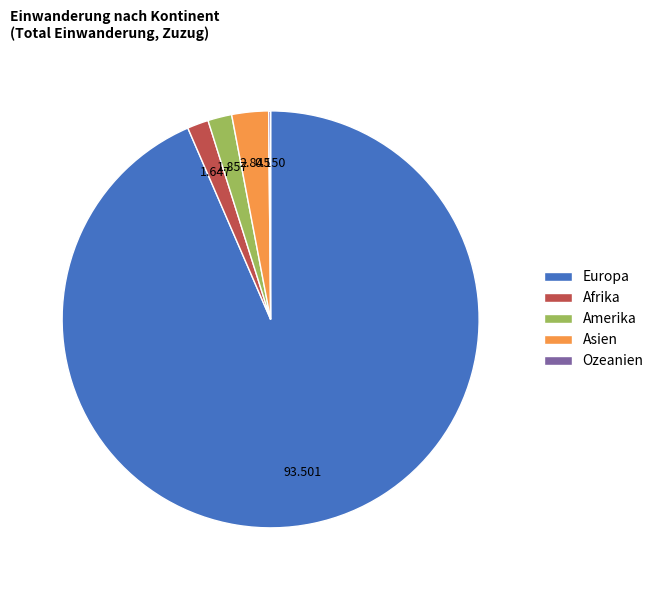

Does any single category account for the majority?

Yes